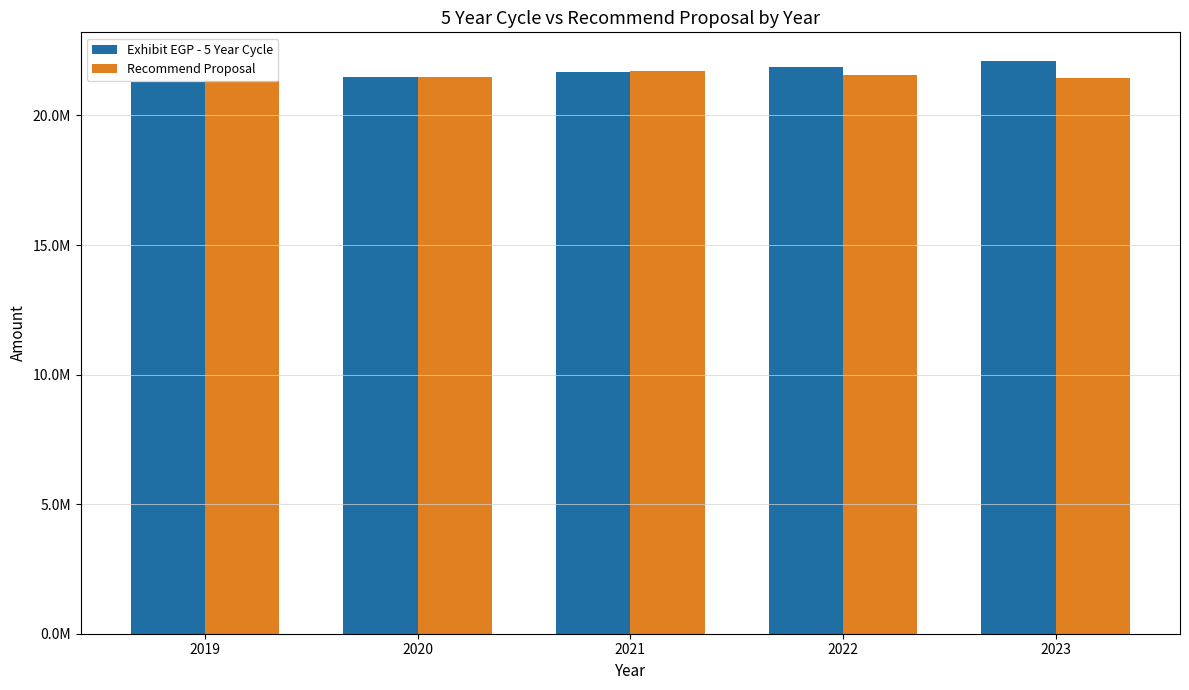

What is the value of the Recommend Proposal bar at the 2nd from the left?

21472777.0